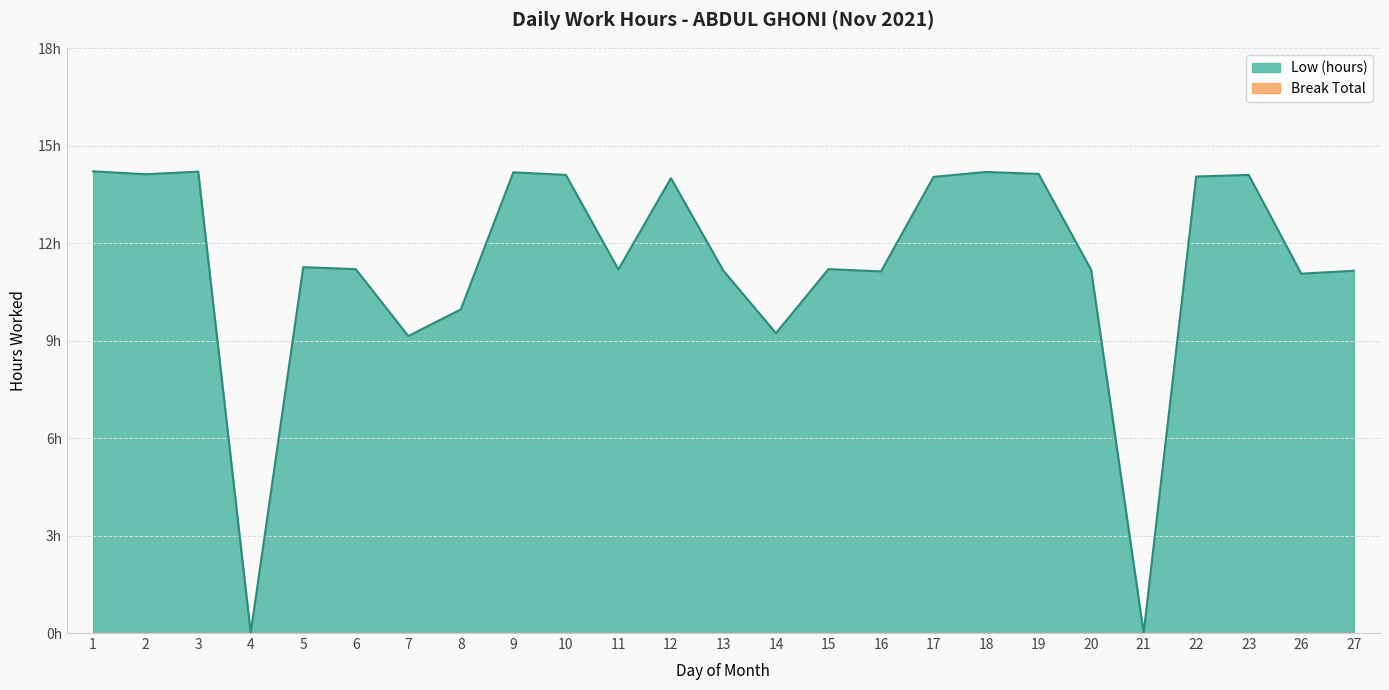

Where does the Low (hours) series first go above 11?

1